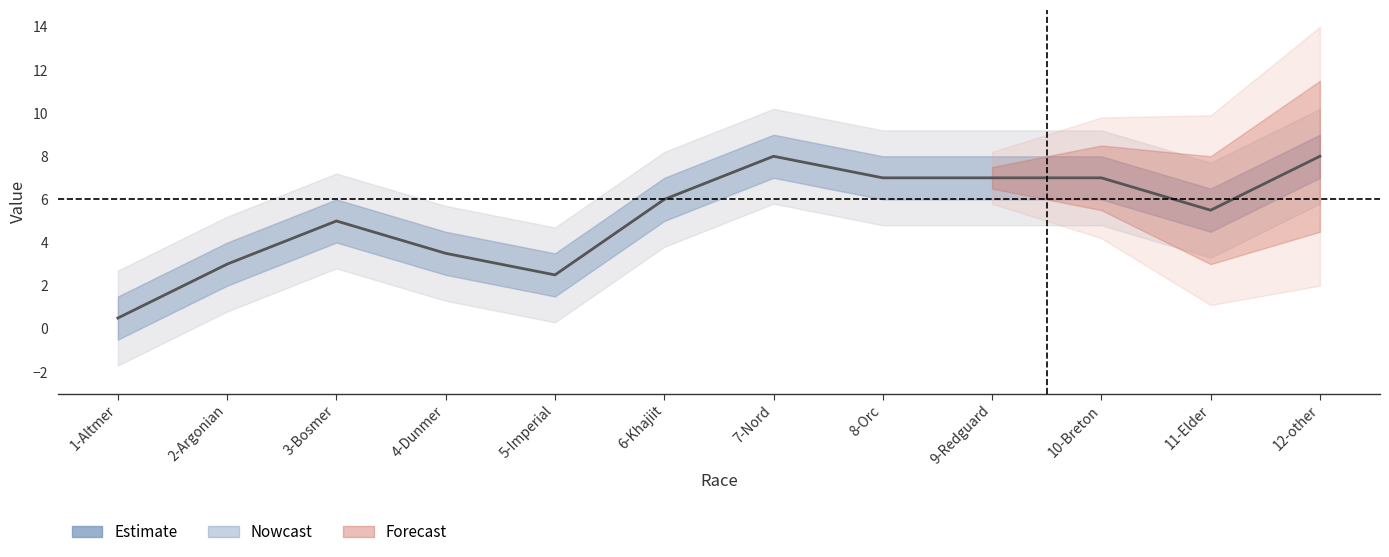

What is the difference between the maximum and minimum values?

7.5